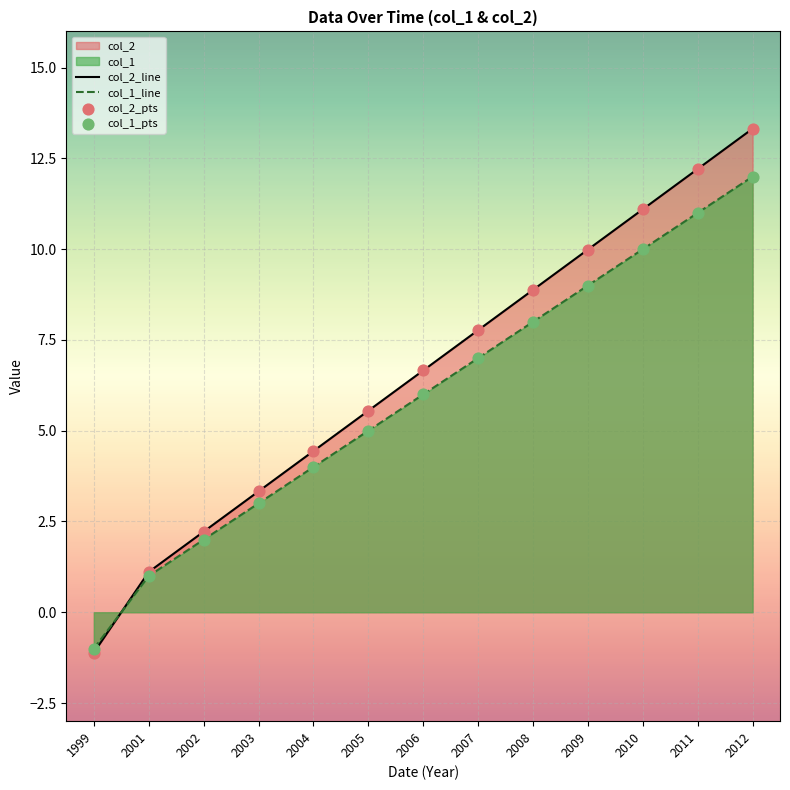

At which category is the sum across all series the highest?

2012